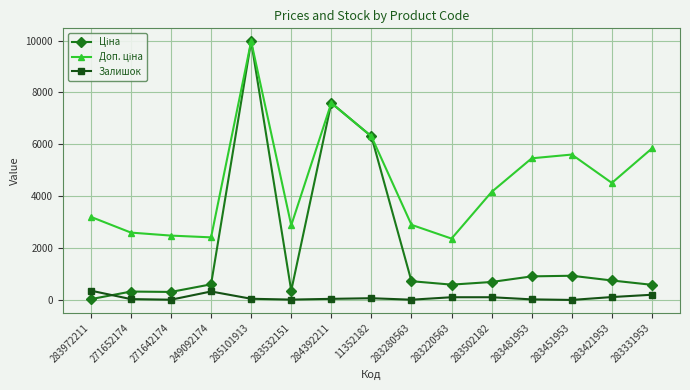

True or false: Залишок has a value of 15.0 at 283532151.

True